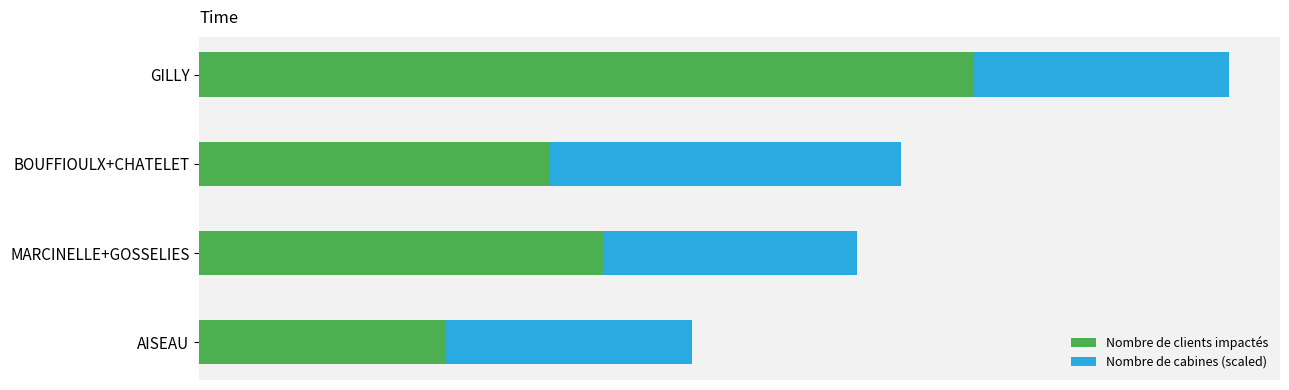

List the series in order of their peak value, lowest first.

Nombre de cabines (scaled), Nombre de clients impactés